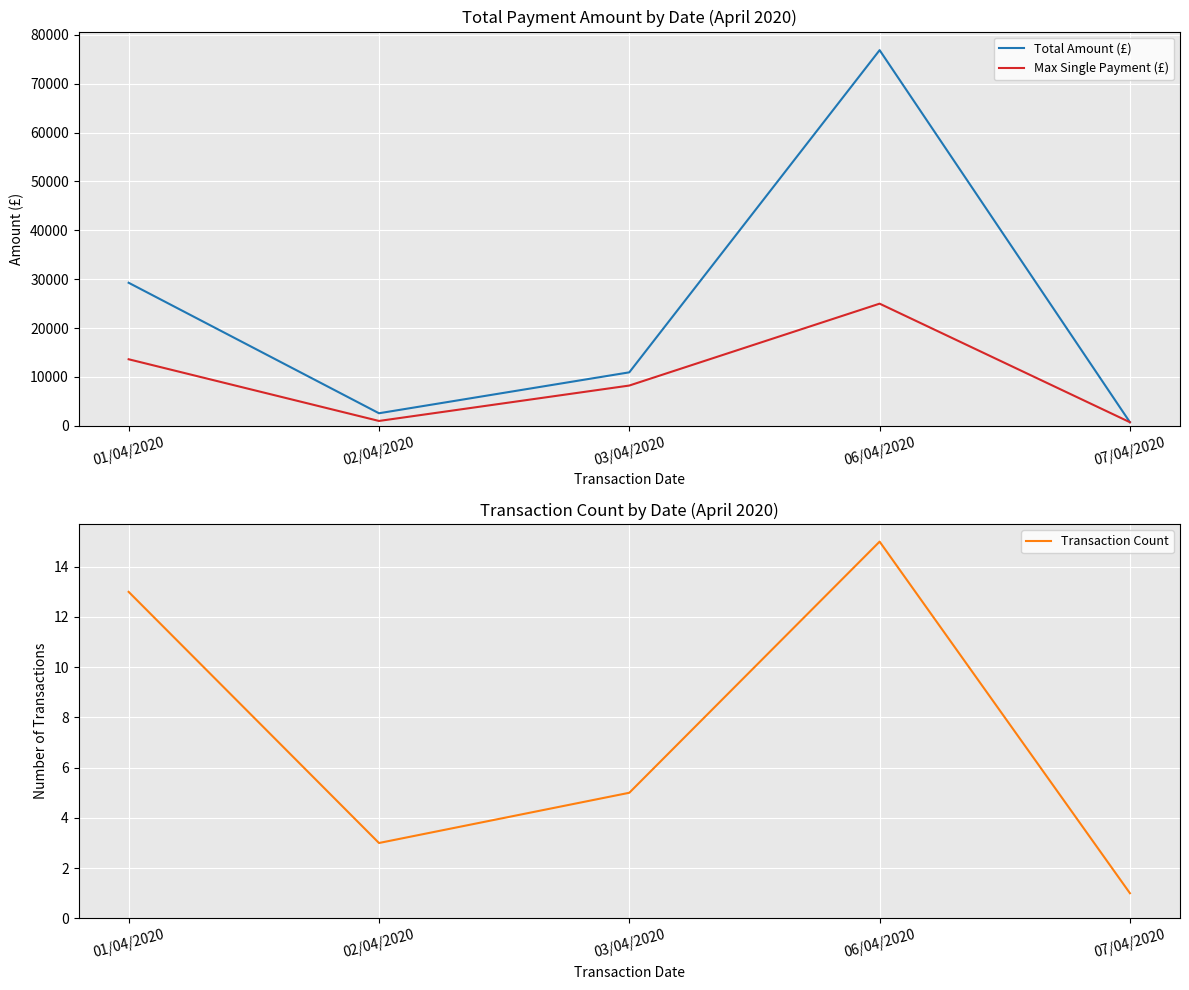

What is the spread (max minus min) of values at 02/04/2020?

2572.0